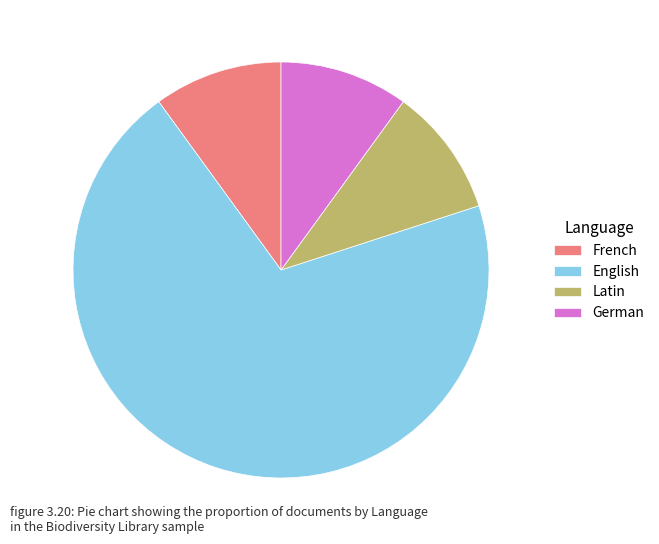

Does any single category account for the majority?

Yes